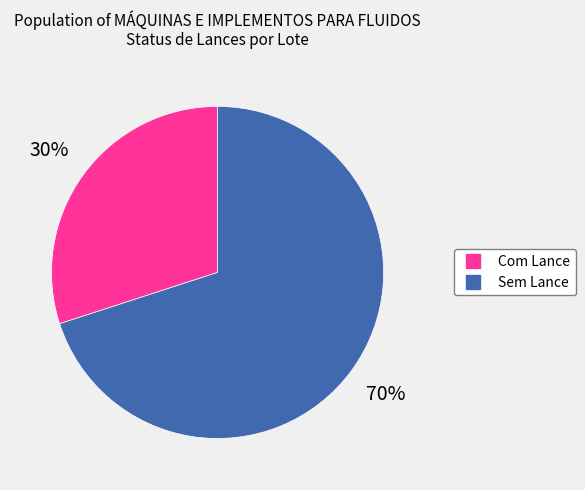

How many segments does this pie chart have?

2